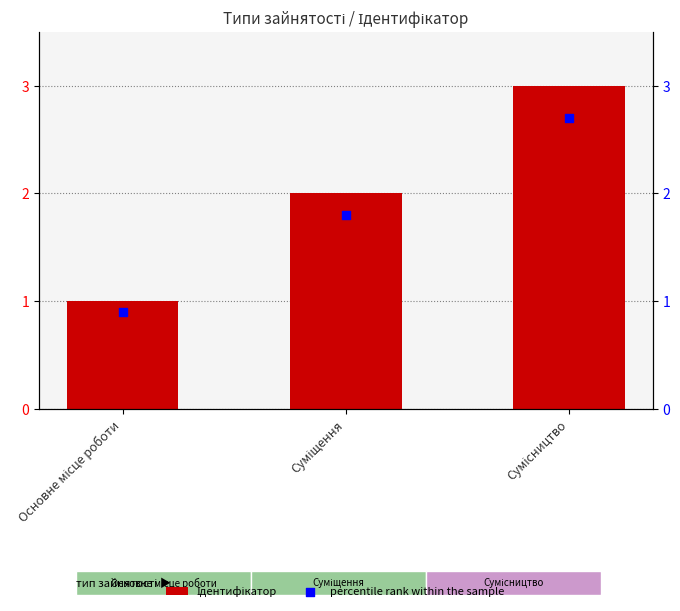

What are all the series names shown in the legend?

Ідентифікатор, percentile rank within the sample